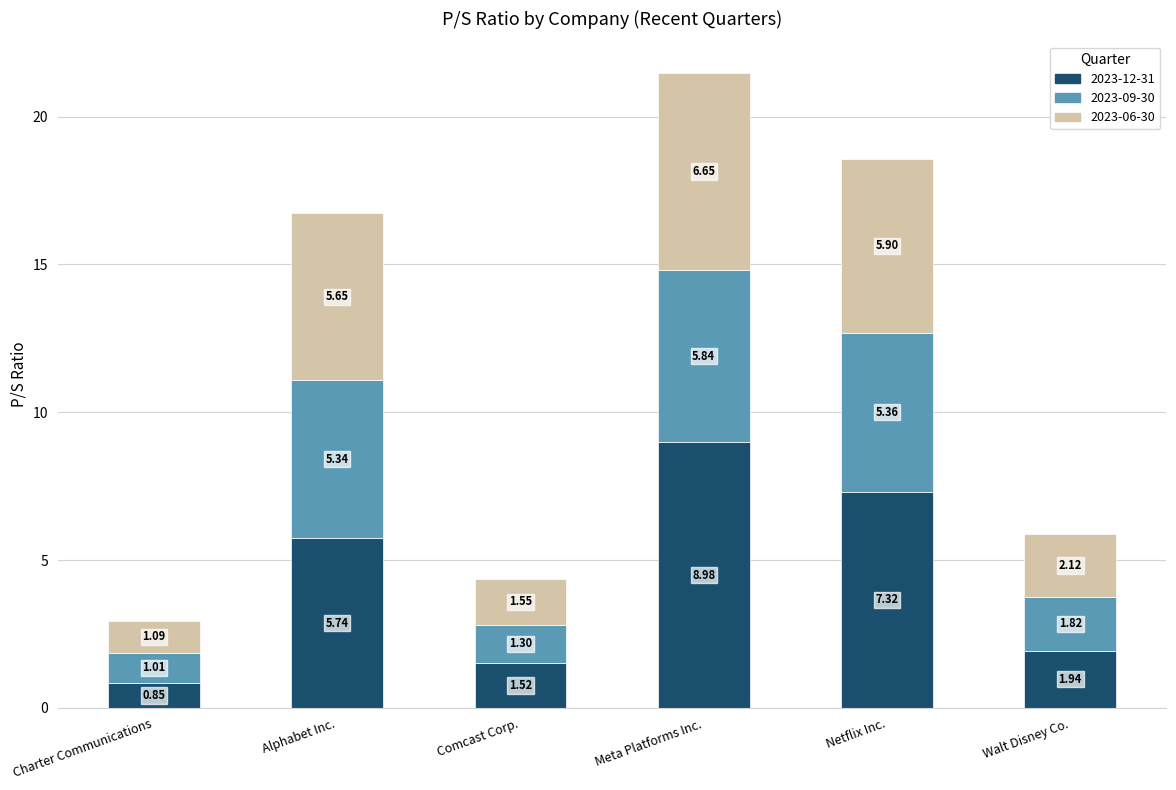

What is the difference between the maximum and minimum values in the 2023-12-31 series?

8.1